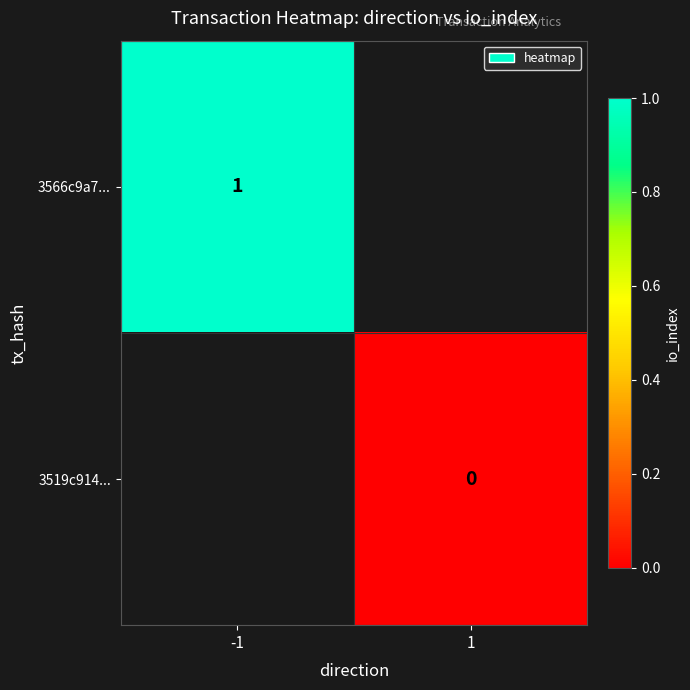

Rank the series at -1 from highest to lowest value.

3566c9a7..., 3519c914...